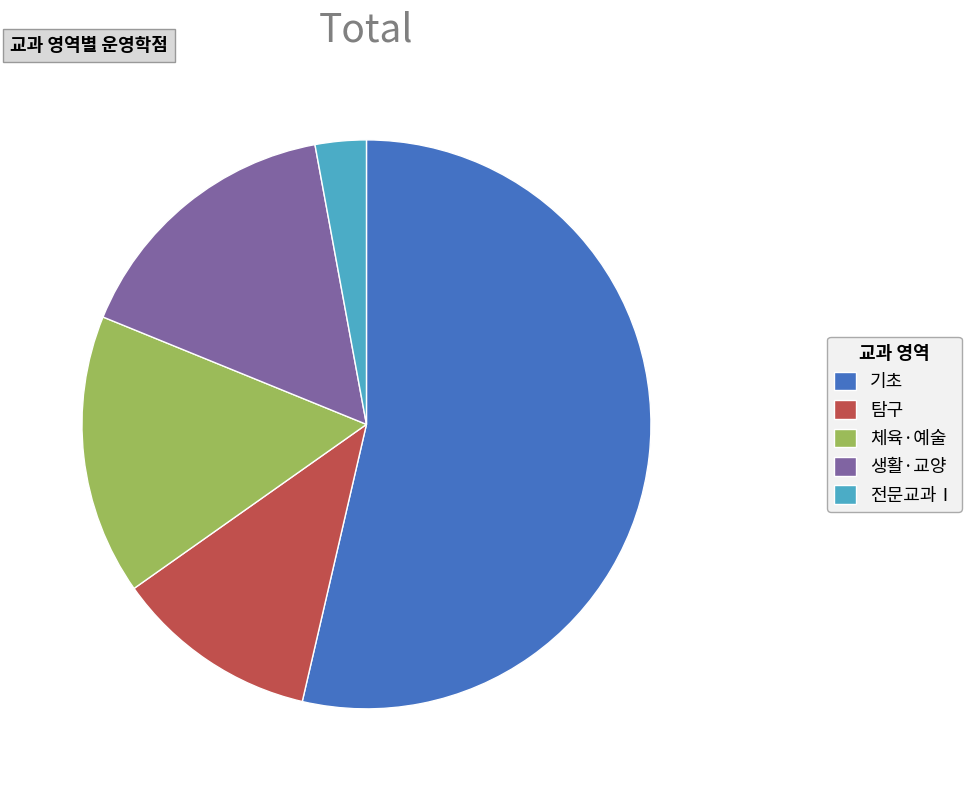

Which slice represents more than half of the pie?

기초